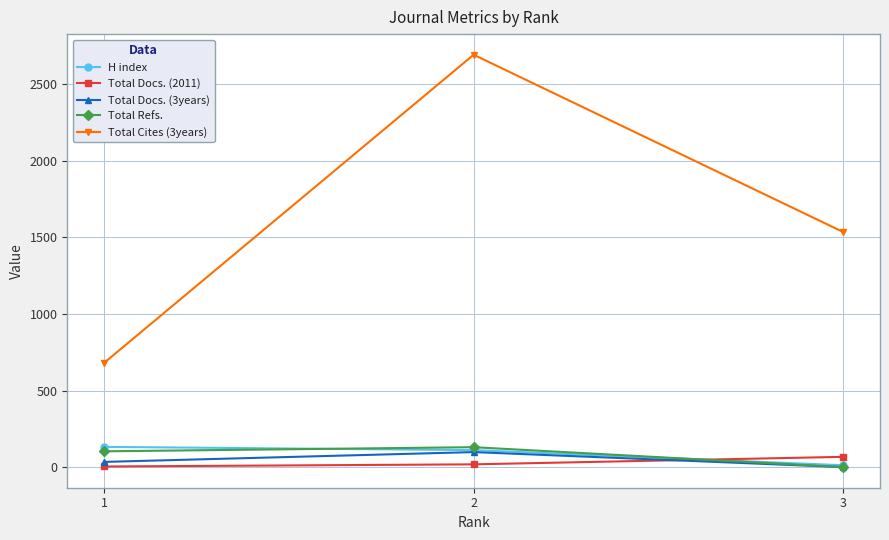

Is the value of Total Cites (3years) at 2 greater than the value of Total Docs. (3years) at 2?

Yes